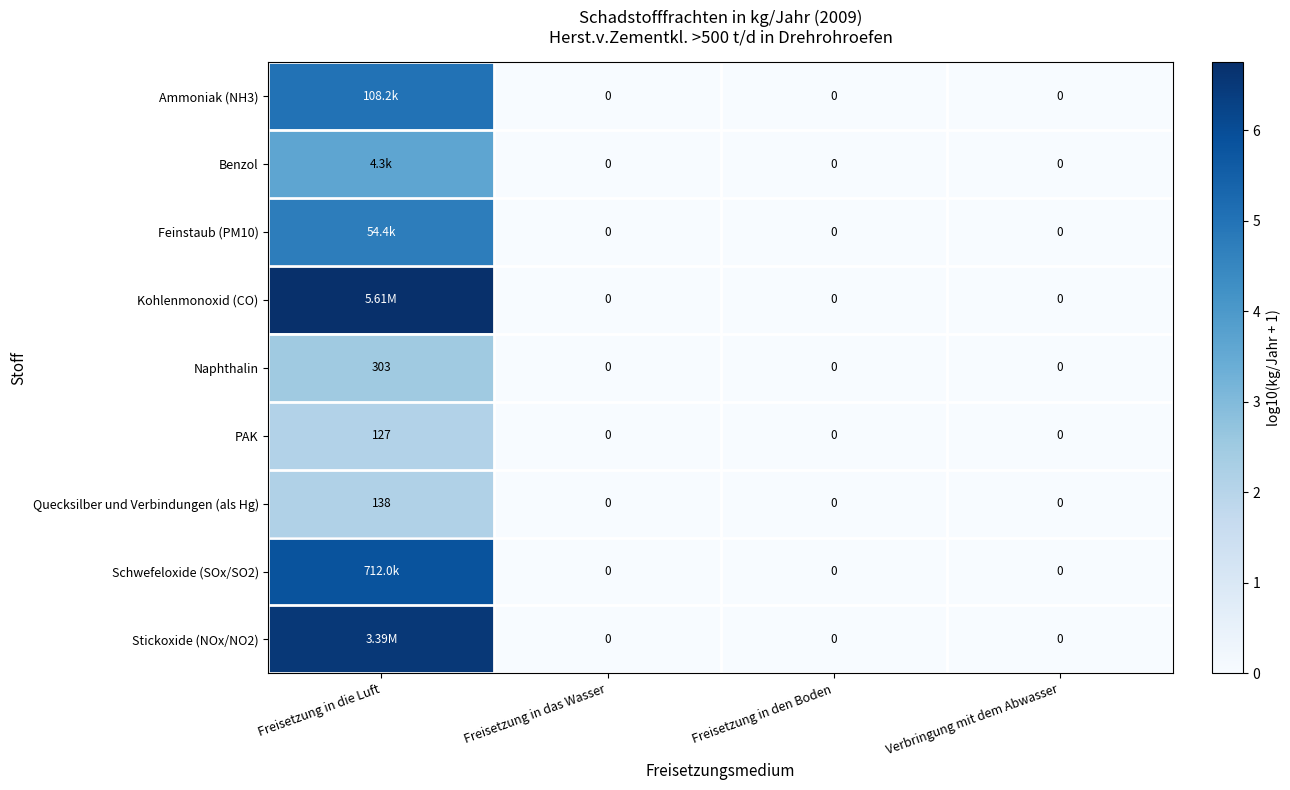

True or false: Kohlenmonoxid (CO) has a value of 3.1 at Verbringung mit dem Abwasser.

False